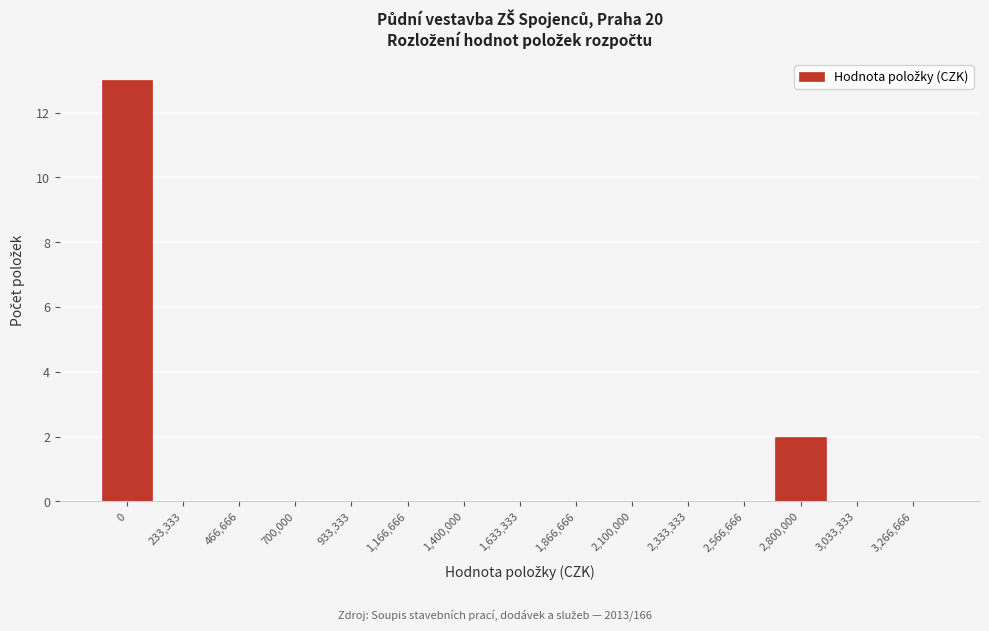

Reading right to left, list all the values displayed in this chart.

3,266,666=0	3,033,333=0	2,800,000=2	2,566,666=0	2,333,333=0	2,100,000=0	1,866,666=0	1,633,333=0	1,400,000=0	1,166,666=0	933,333=0	700,000=0	466,666=0	233,333=0	0=13